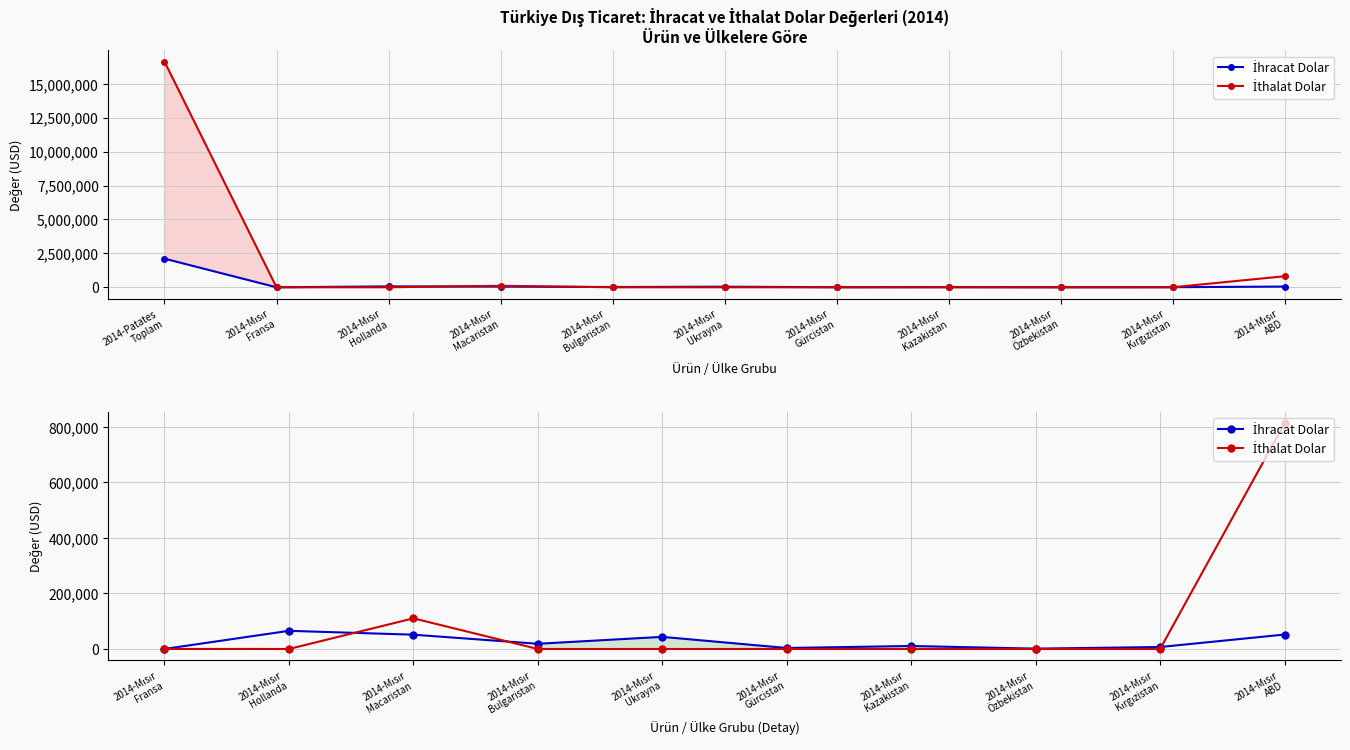

Between 2014-Mısır Fransa and 2014-Mısır ABD, which series saw the biggest shift?

İthalat Dolar